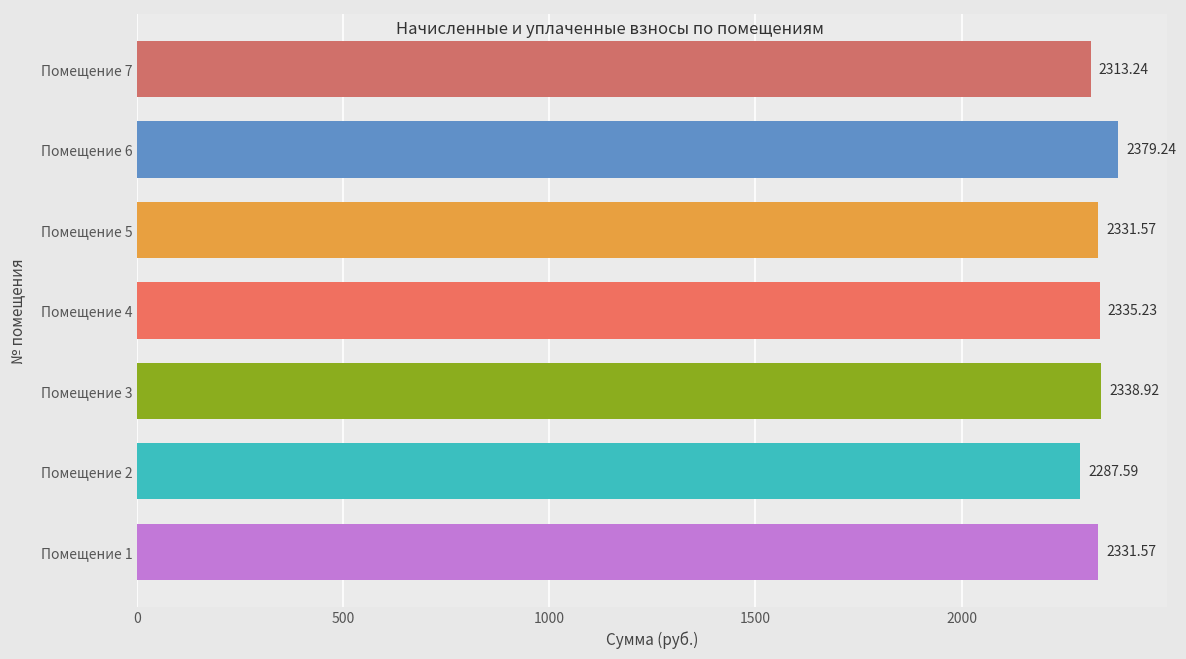

What is the change in value from Помещение 3 to Помещение 7?

-25.7